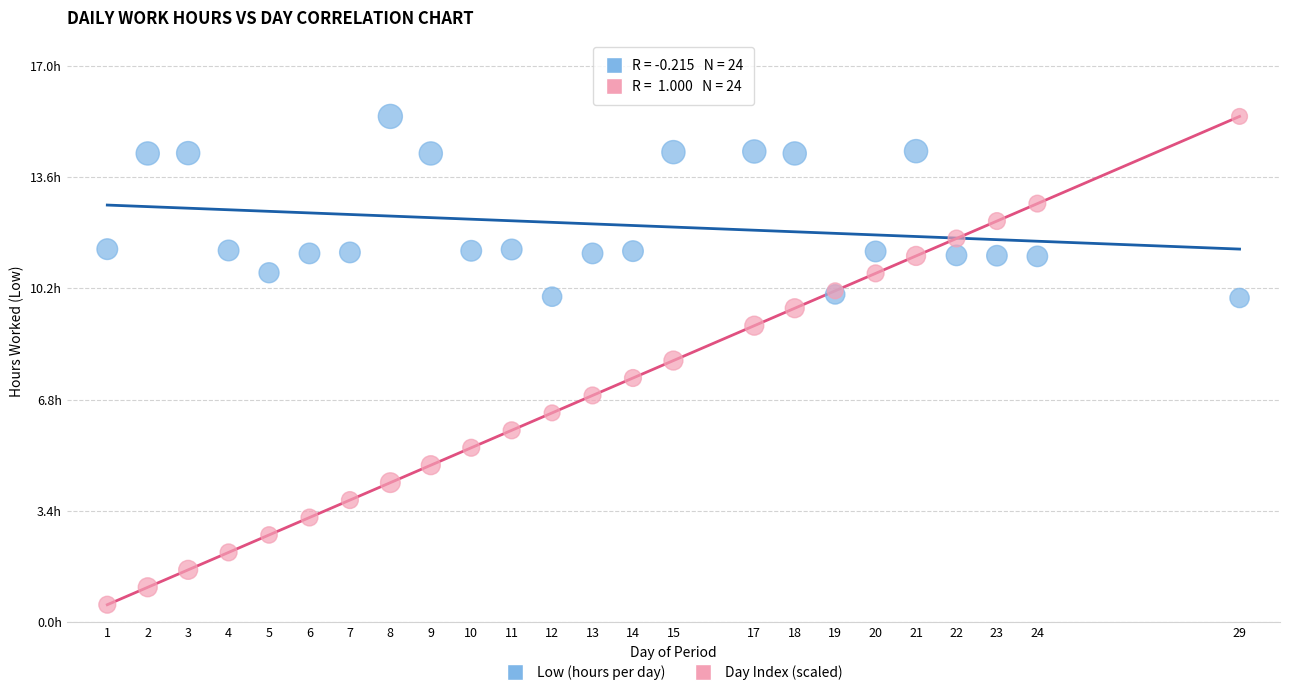

What are all the series names shown in the legend?

Low (hours per day), Day Index (scaled)